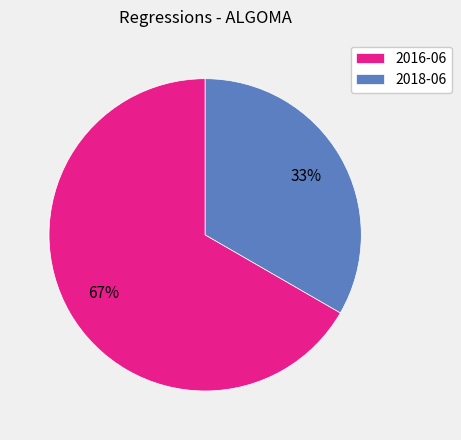

What is the majority slice?

2016-06